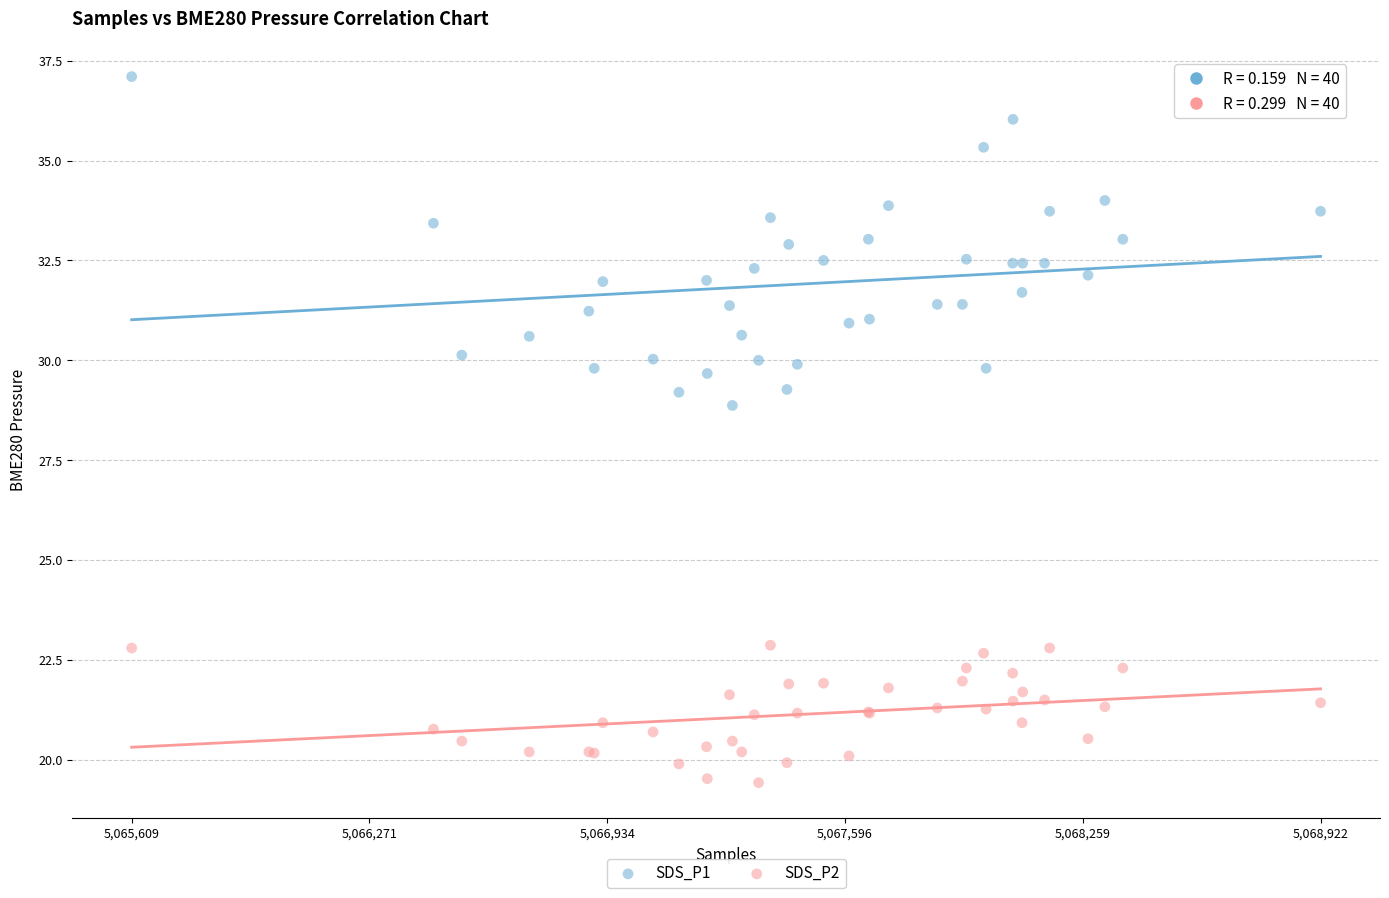

What are all the series names shown in the legend?

SDS_P1, SDS_P2